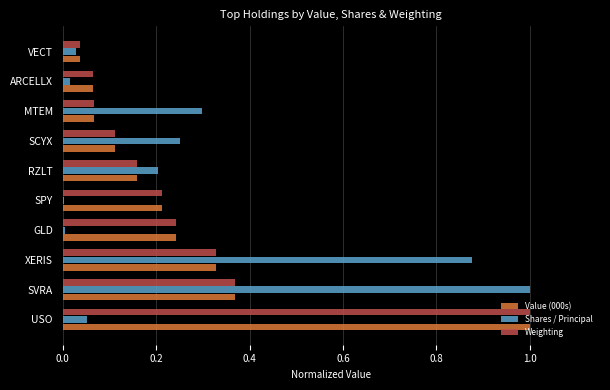

What is the maximum value shown in the chart?

1.0